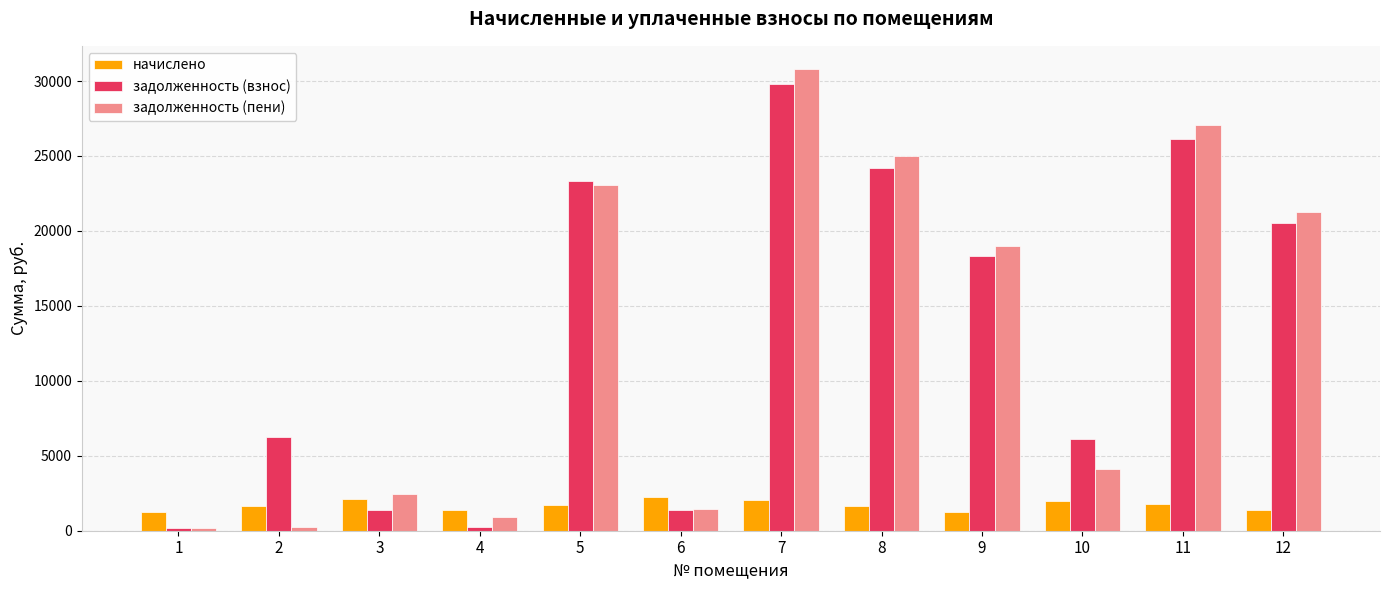

How many data points in задолженность (пени) are above 18986?

6